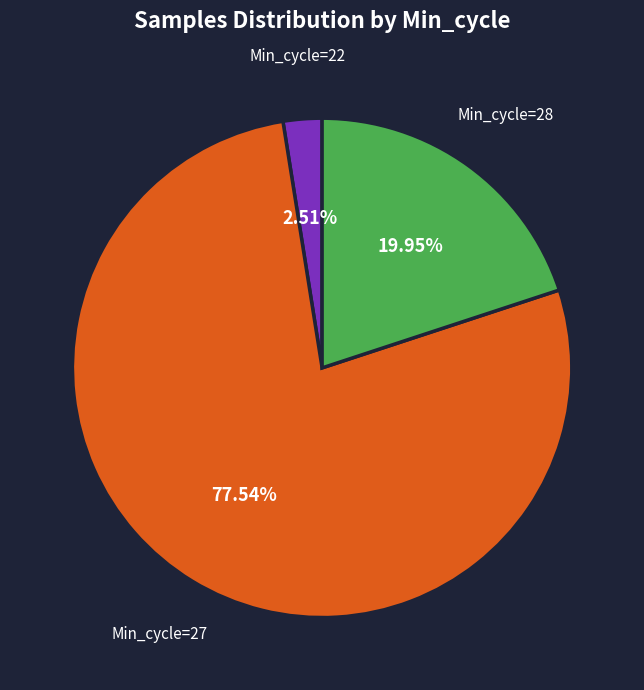

Is there any slice that represents more than half of the pie?

Yes